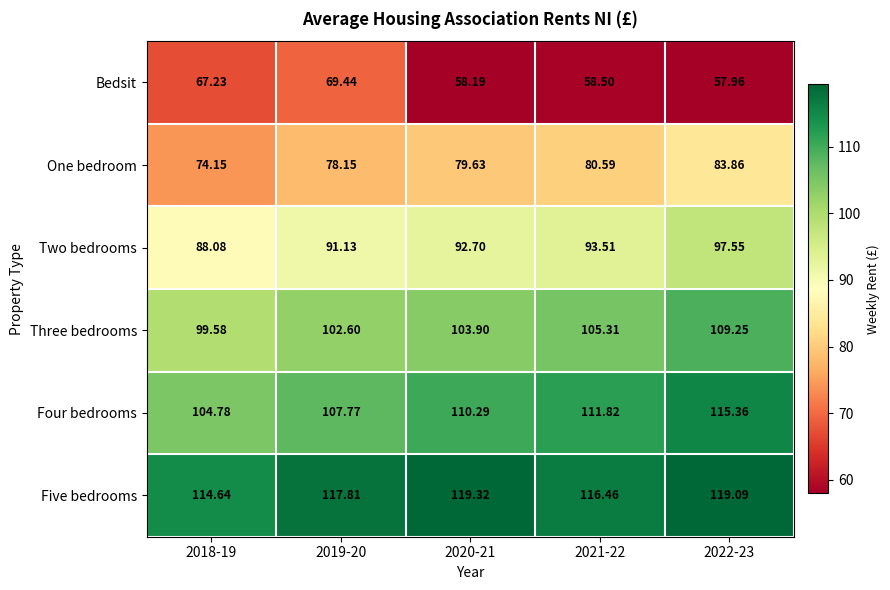

Rank the series at 2022-23 from lowest to highest value.

Bedsit, One bedroom, Two bedrooms, Three bedrooms, Four bedrooms, Five bedrooms